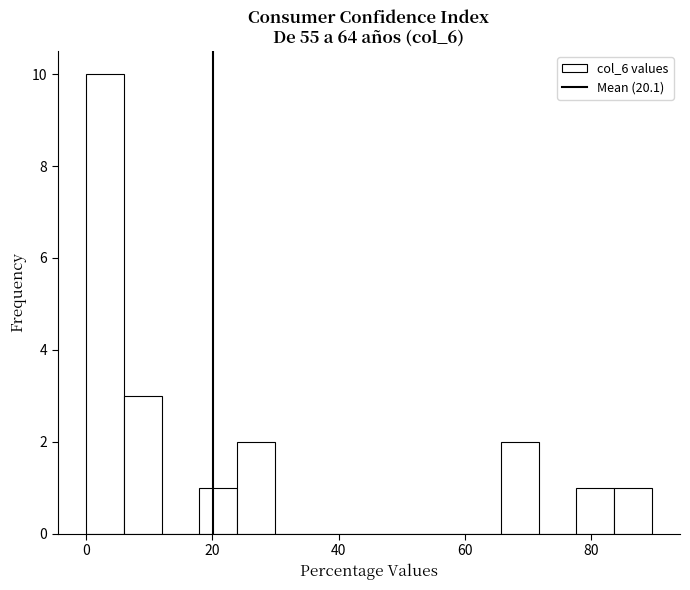

Read against the x-axis, roughly where is the centre of the tallest bar?

2